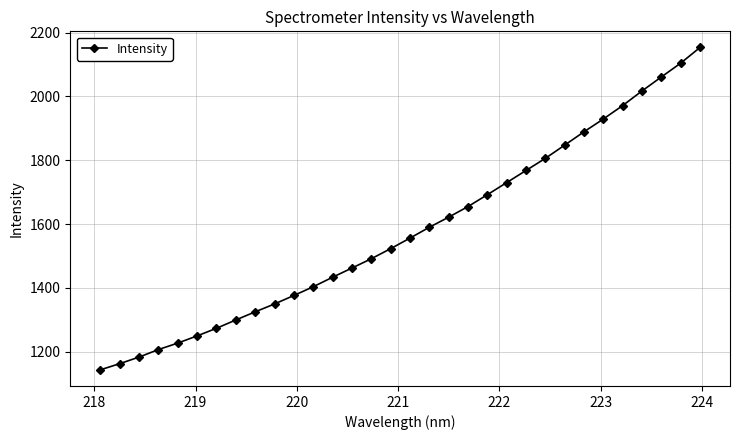

What is the maximum value shown in the chart?

2153.2